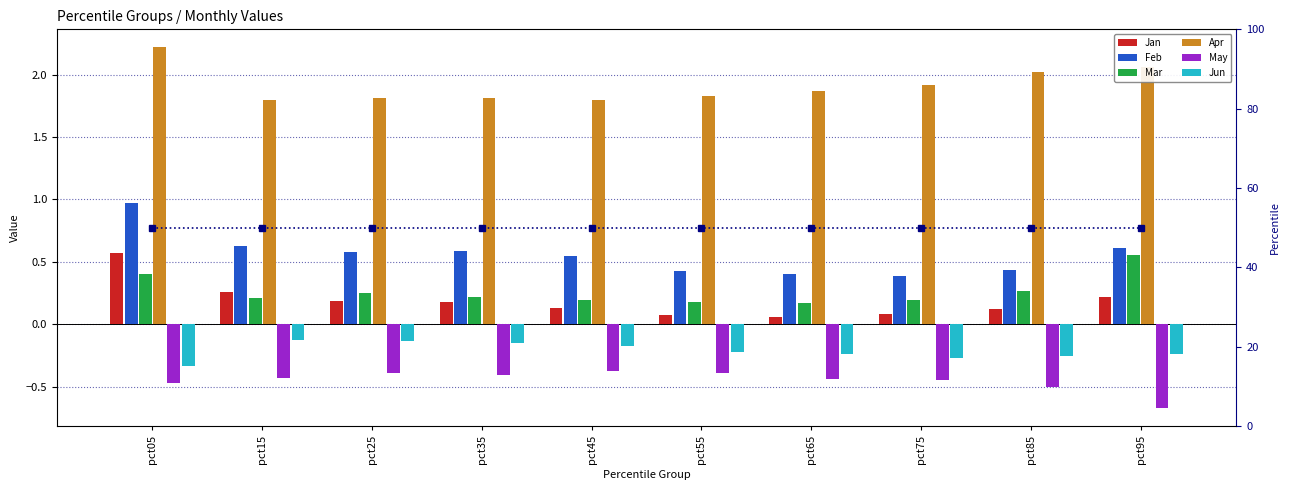

Reading left to right, extract all data points from this chart.

Jan: pct05=0.6	pct15=0.3	pct25=0.2	pct35=0.2	pct45=0.1	pct55=0.1	pct65=0.1	pct75=0.1	pct85=0.1	pct95=0.2
Feb: pct05=1.0	pct15=0.6	pct25=0.6	pct35=0.6	pct45=0.5	pct55=0.4	pct65=0.4	pct75=0.4	pct85=0.4	pct95=0.6
Mar: pct05=0.4	pct15=0.2	pct25=0.2	pct35=0.2	pct45=0.2	pct55=0.2	pct65=0.2	pct75=0.2	pct85=0.3	pct95=0.6
Apr: pct05=2.2	pct15=1.8	pct25=1.8	pct35=1.8	pct45=1.8	pct55=1.8	pct65=1.9	pct75=1.9	pct85=2.0	pct95=2.1
May: pct05=-0.5	pct15=-0.4	pct25=-0.4	pct35=-0.4	pct45=-0.4	pct55=-0.4	pct65=-0.4	pct75=-0.4	pct85=-0.5	pct95=-0.7
Jun: pct05=-0.3	pct15=-0.1	pct25=-0.1	pct35=-0.2	pct45=-0.2	pct55=-0.2	pct65=-0.2	pct75=-0.3	pct85=-0.3	pct95=-0.2